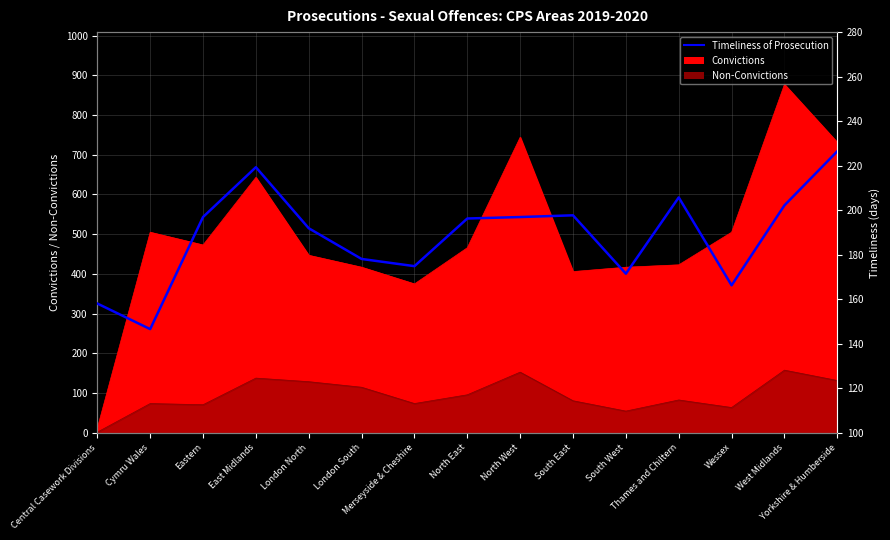

What position from the right is South West?

5